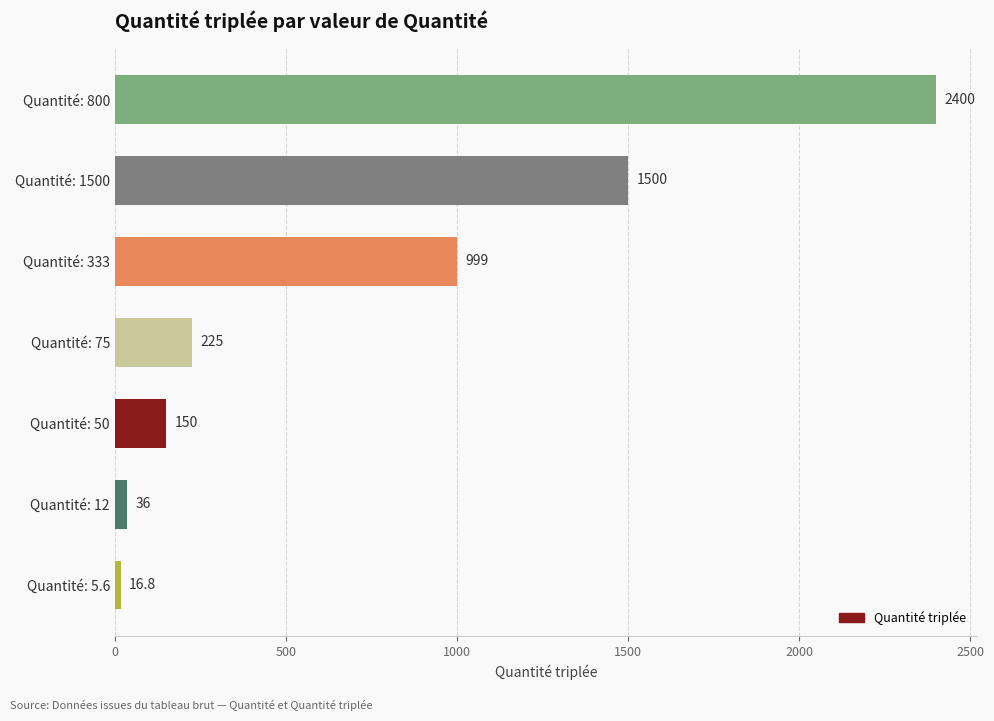

Reading bottom to top, what are all the values shown in this chart?

16.8	36.0	150.0	225.0	999.0	1500.0	2400.0